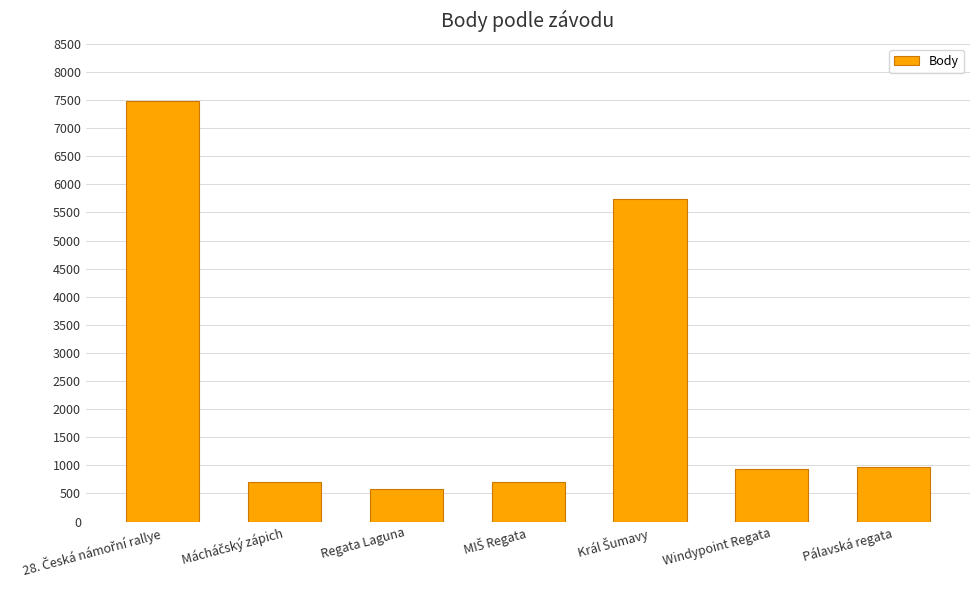

What is the value of the 2nd bar from the left?

707